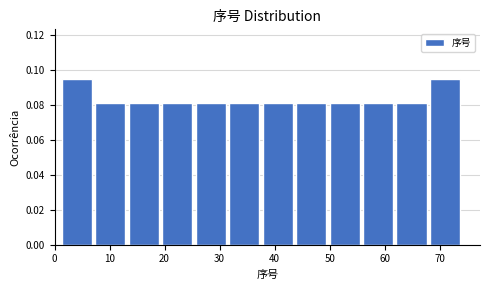

Reading left to right, list every bar in this chart as the range it spans on the x-axis followed by its height. Neither the bar edges nor the heights are printed on the chart, so give them approximately, as read against the axes.

1 to 7: 0.094
7 to 13: 0.082
13 to 19: 0.082
19 to 25: 0.082
25 to 31: 0.082
31 to 38: 0.082
38 to 44: 0.082
44 to 50: 0.082
50 to 56: 0.082
56 to 62: 0.082
62 to 68: 0.082
68 to 74: 0.094